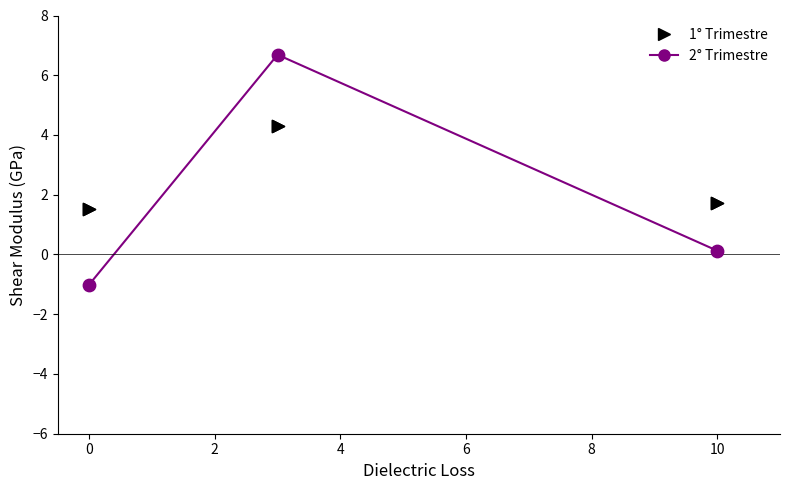

List the series in order of their peak value, lowest first.

1° Trimestre, 2° Trimestre